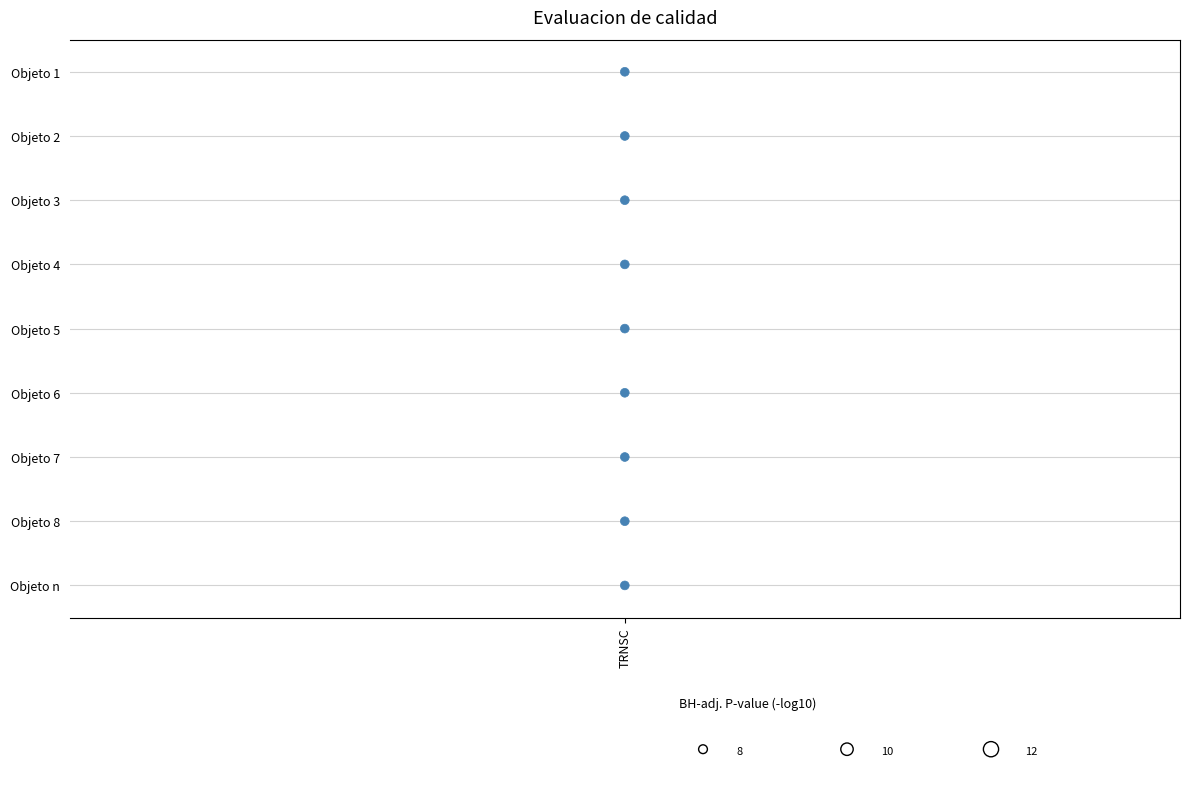

What is the change in value from 3 to 4?

+1